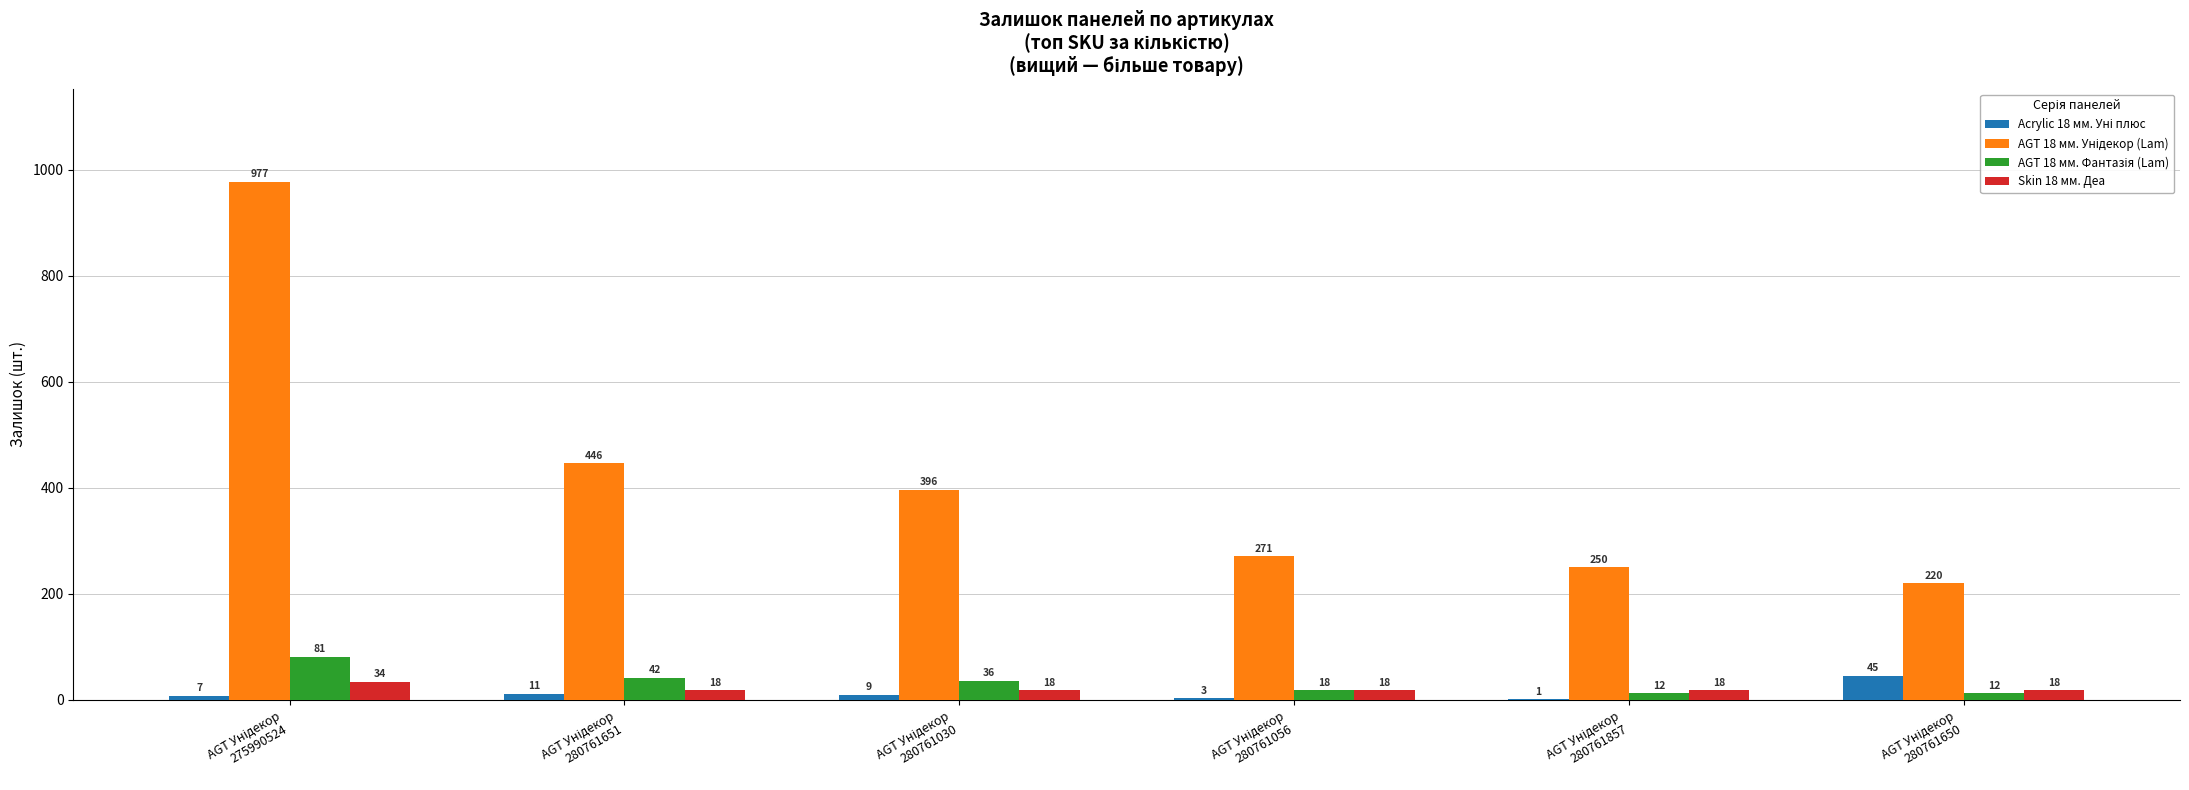

What is the greatest value displayed?

977